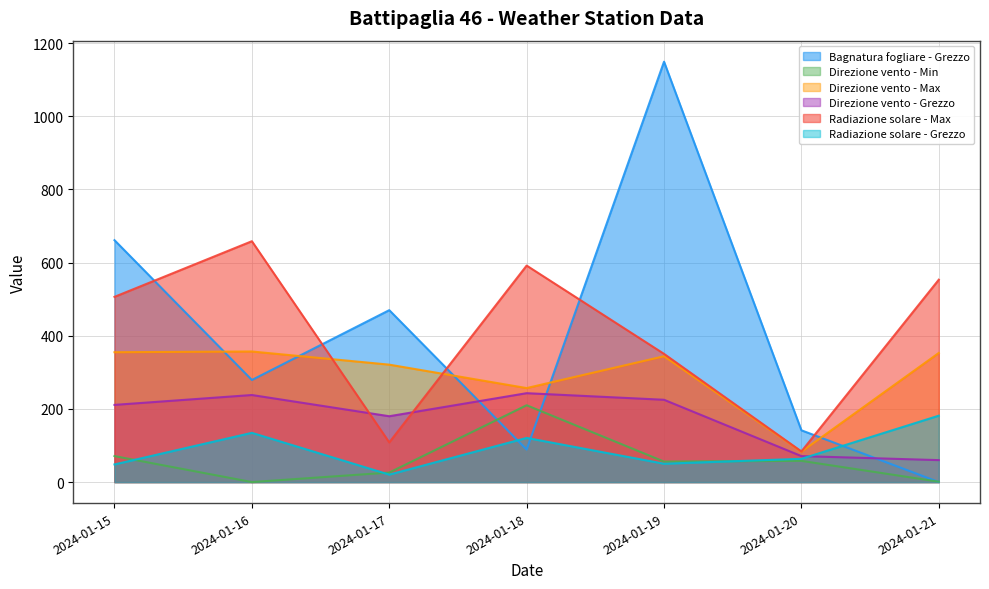

True or false: Radiazione solare - Max has a value of 591.9 at 2024-01-18.

True